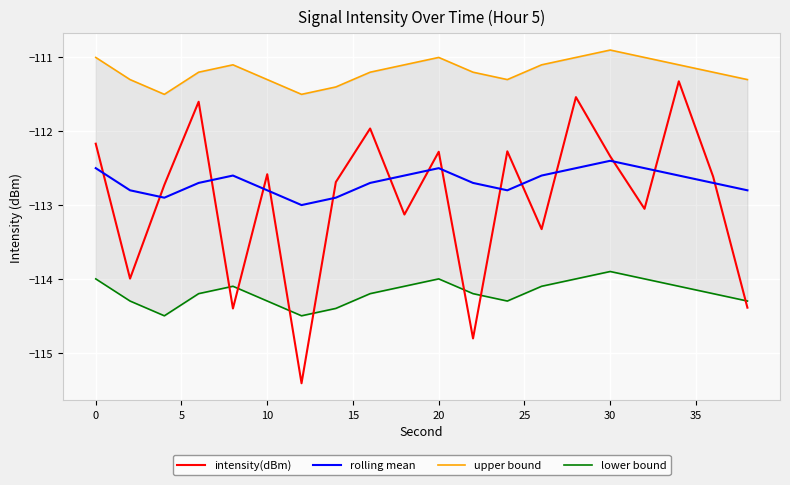

True or false: intensity(dBm) and rolling mean intersect in this chart.

True